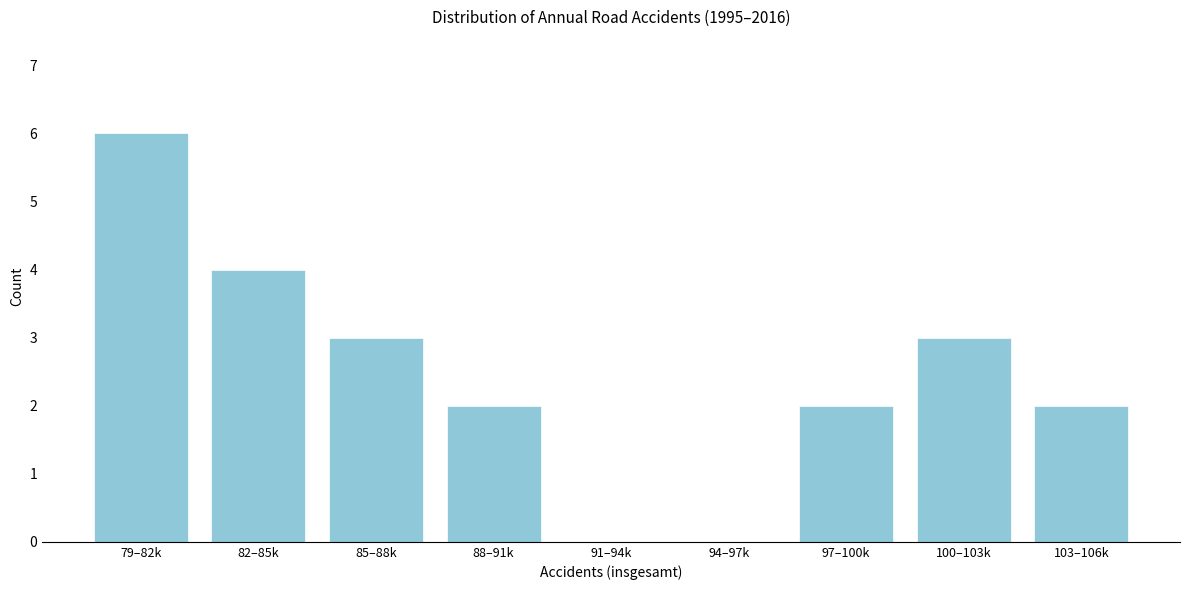

Reading left to right, what are all the values shown in this chart?

79–82k=6	82–85k=4	85–88k=3	88–91k=2	91–94k=0	94–97k=0	97–100k=2	100–103k=3	103–106k=2